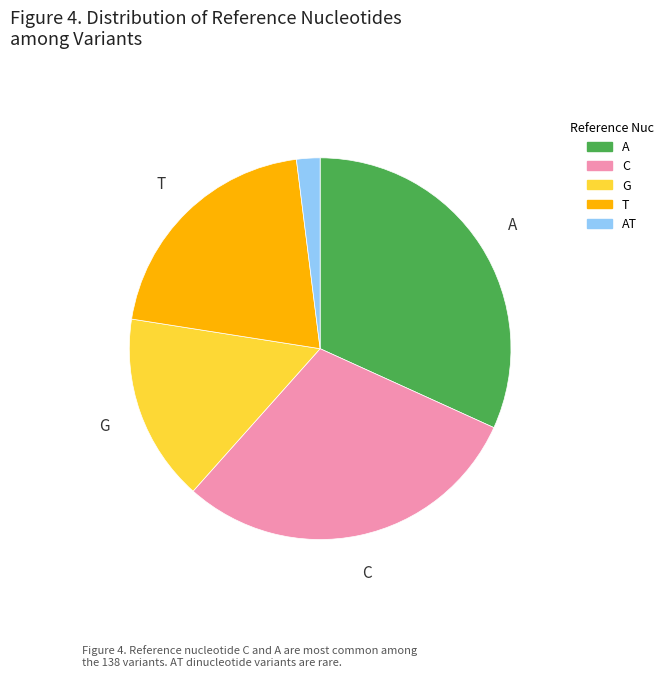

How many slices are in this pie chart?

5